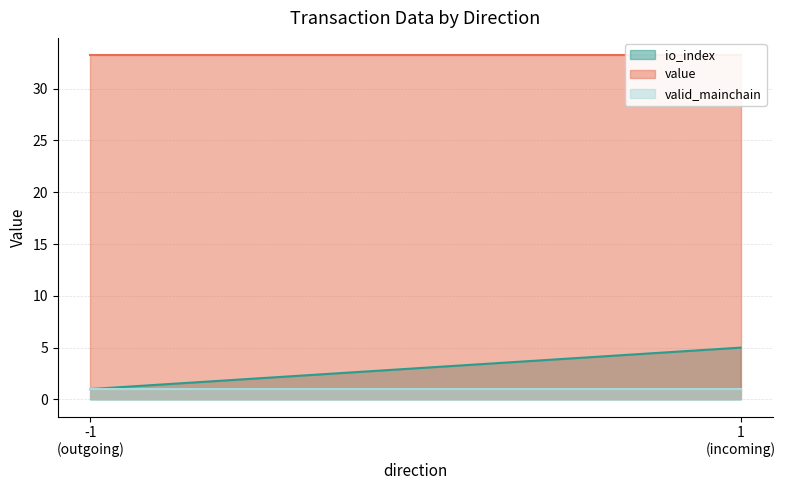

Which series has the widest spread of values?

io_index